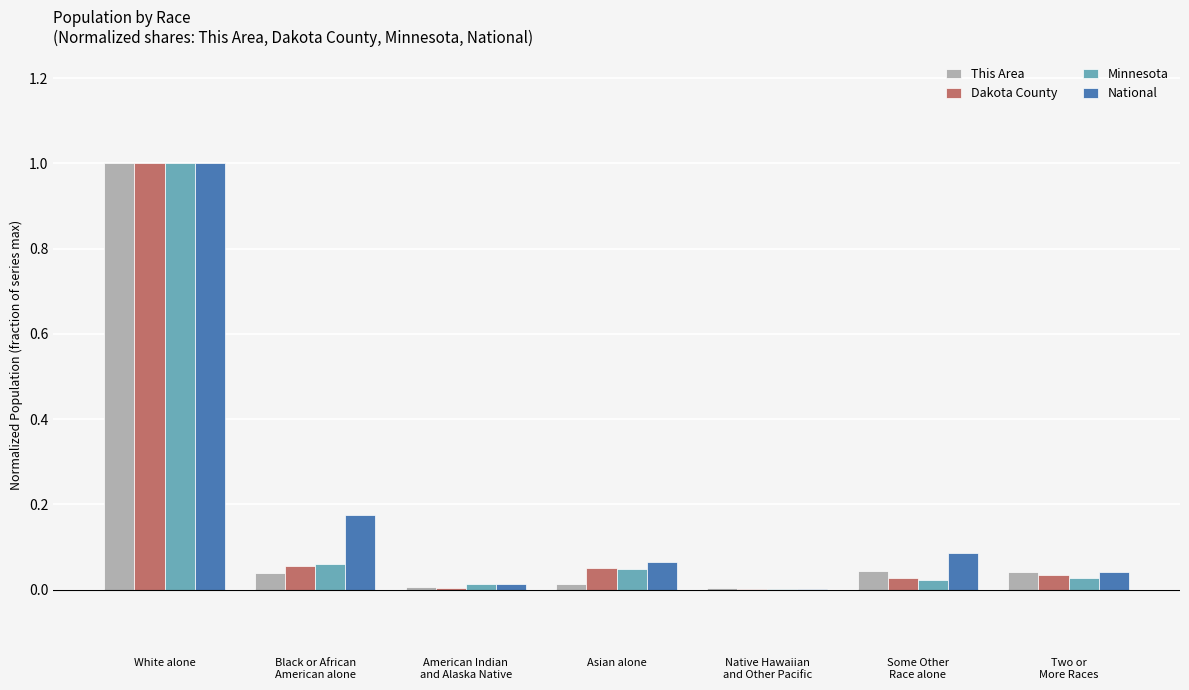

At which category does the chart reach its peak across all series?

White alone